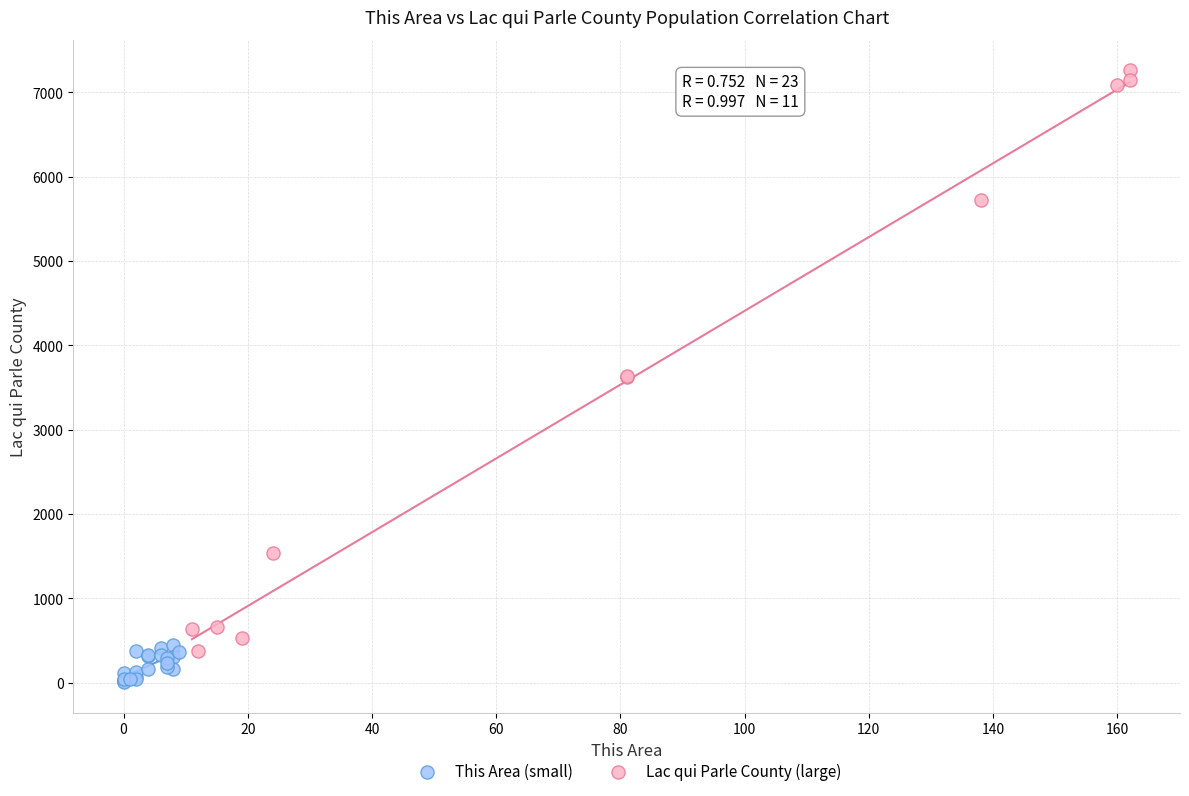

Which series has the widest spread of Y values?

Lac qui Parle County (large)